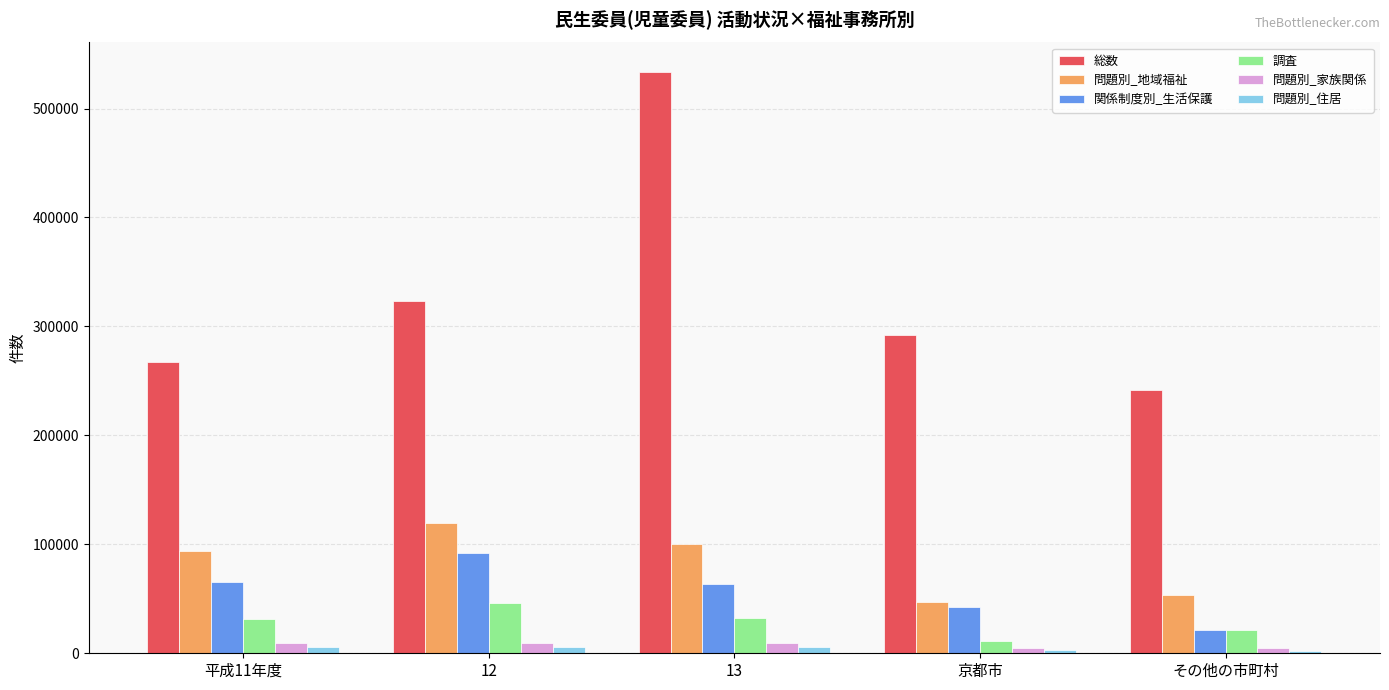

Does the chart contain stacked bars?

No